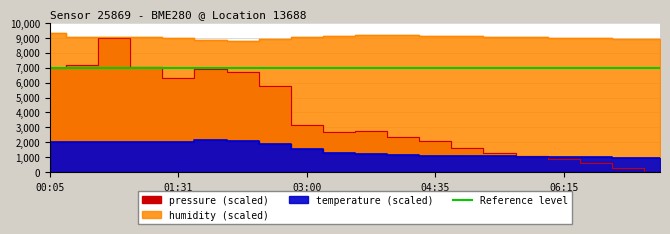

How many series are shown in this chart?

3